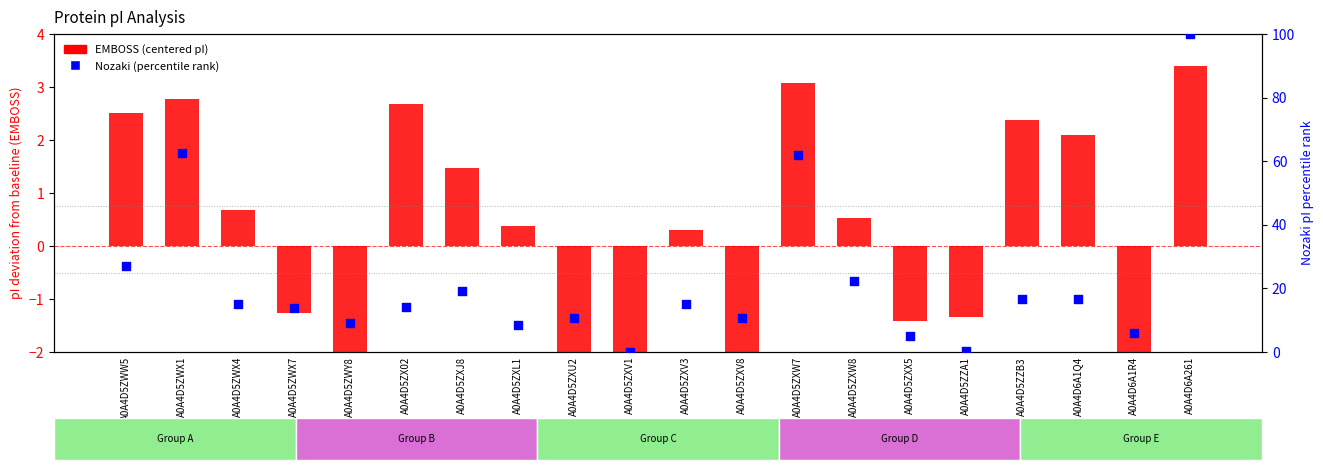

Which series reaches the maximum Y coordinate?

Nozaki (percentile)